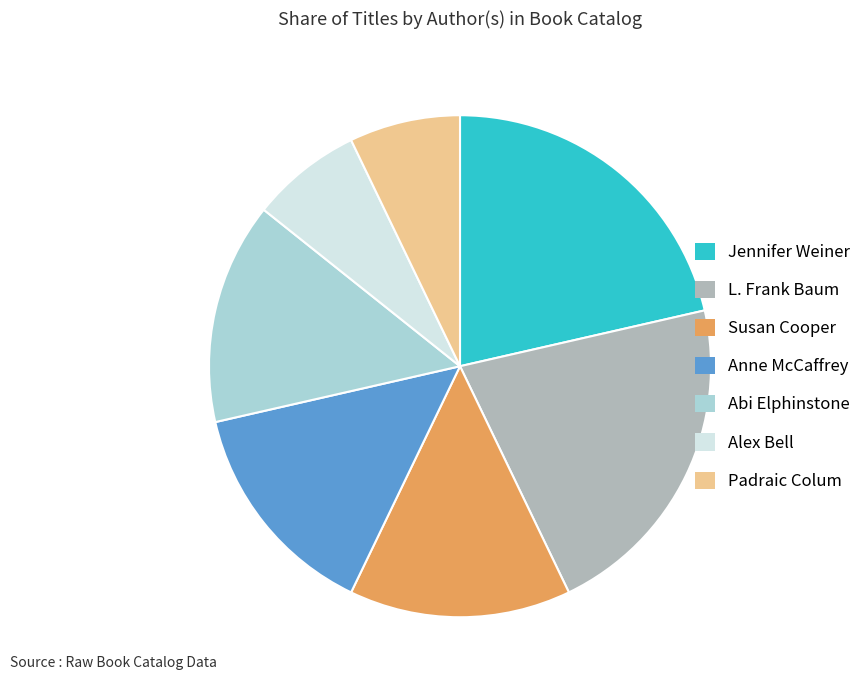

Is there any slice that represents more than half of the pie?

No